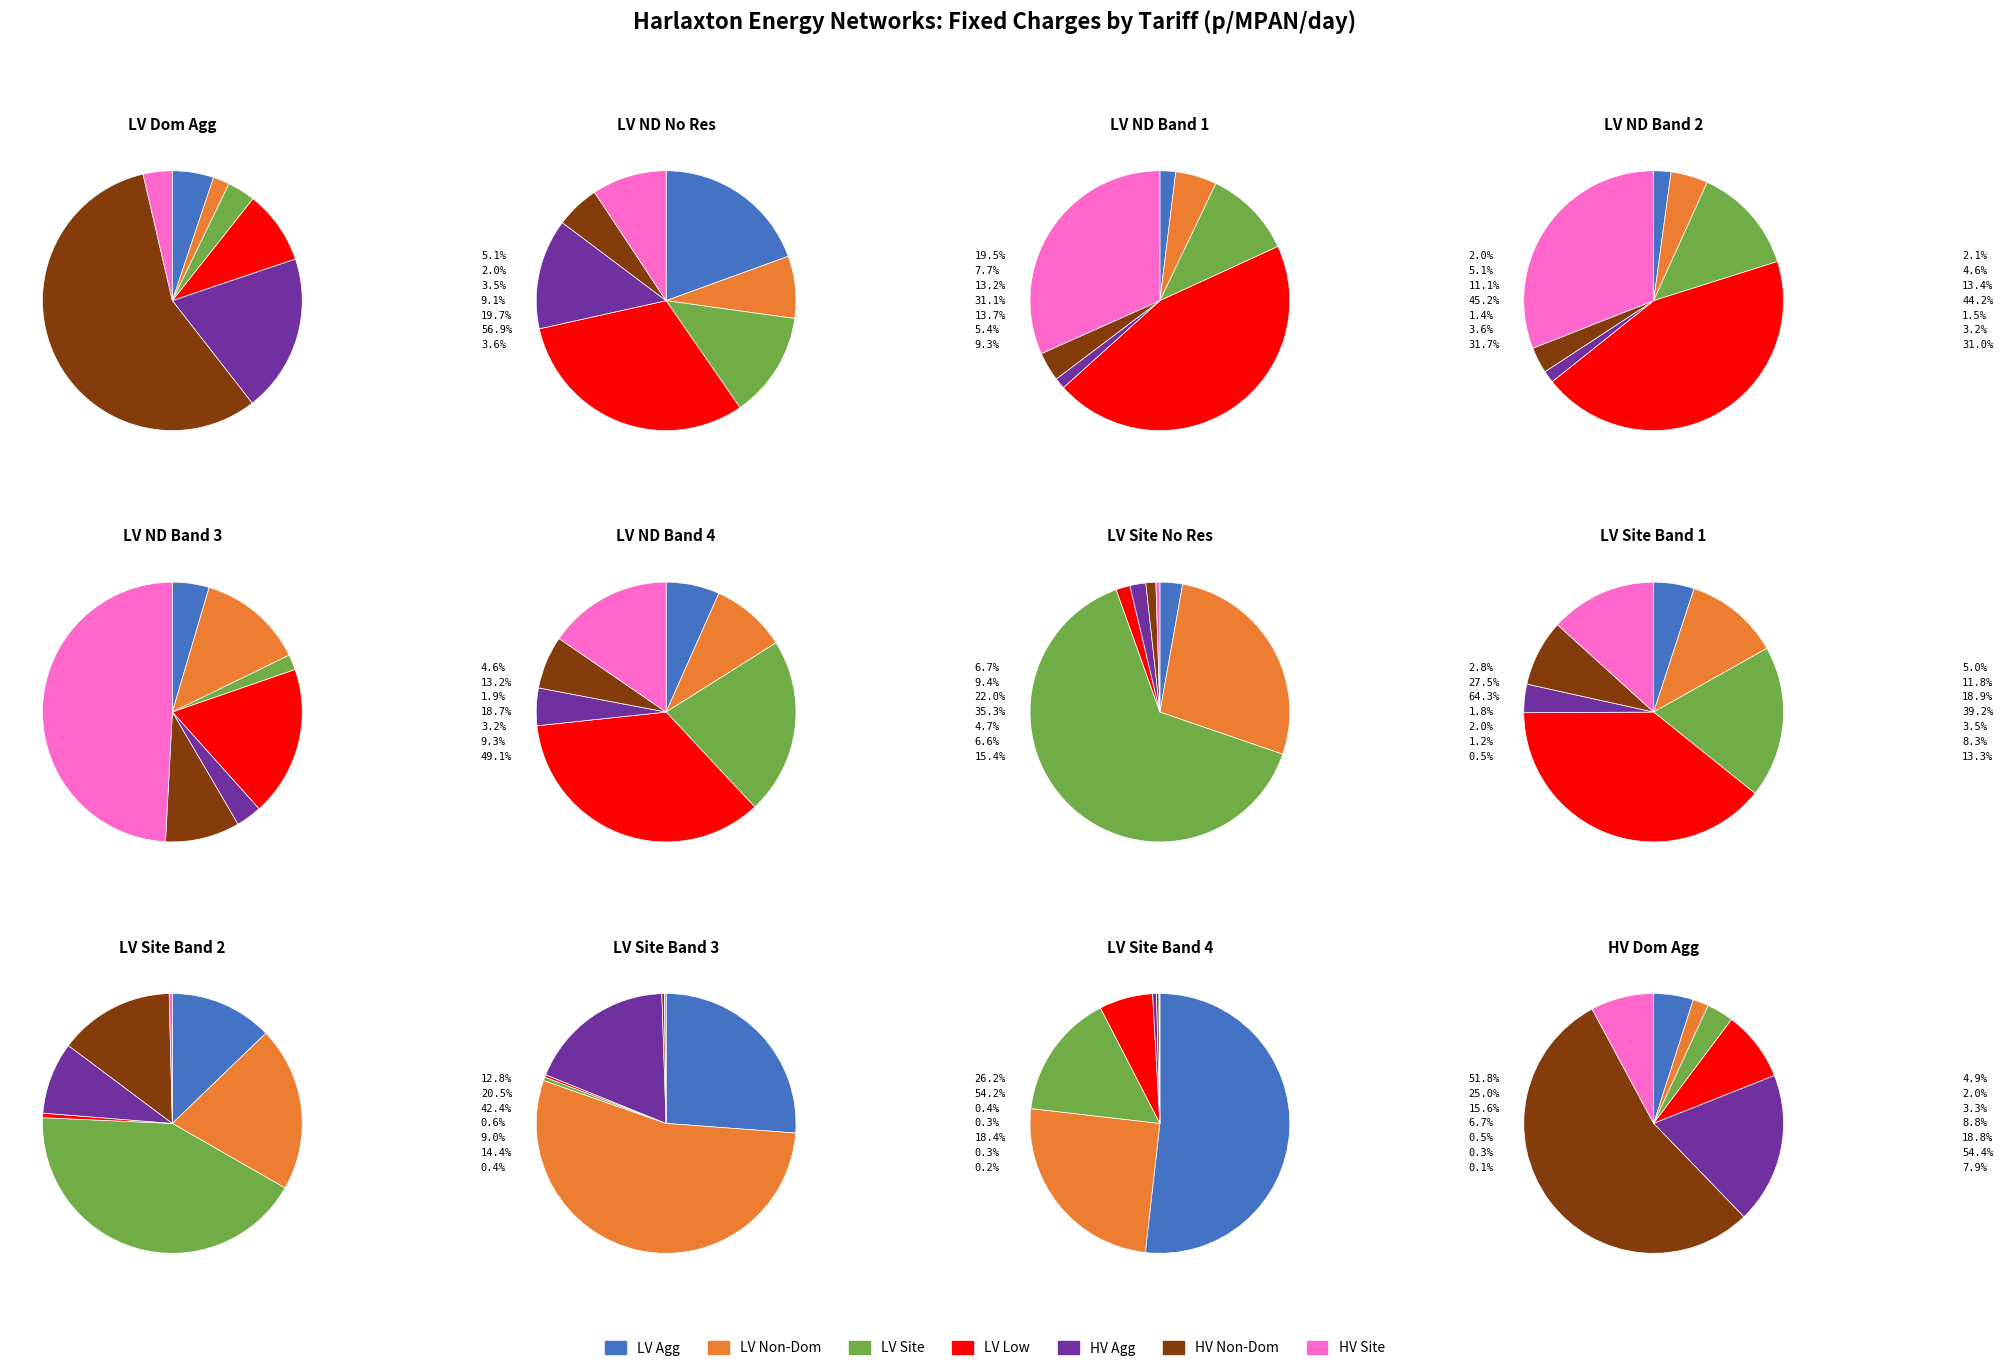

How many segments does this pie chart have?

12